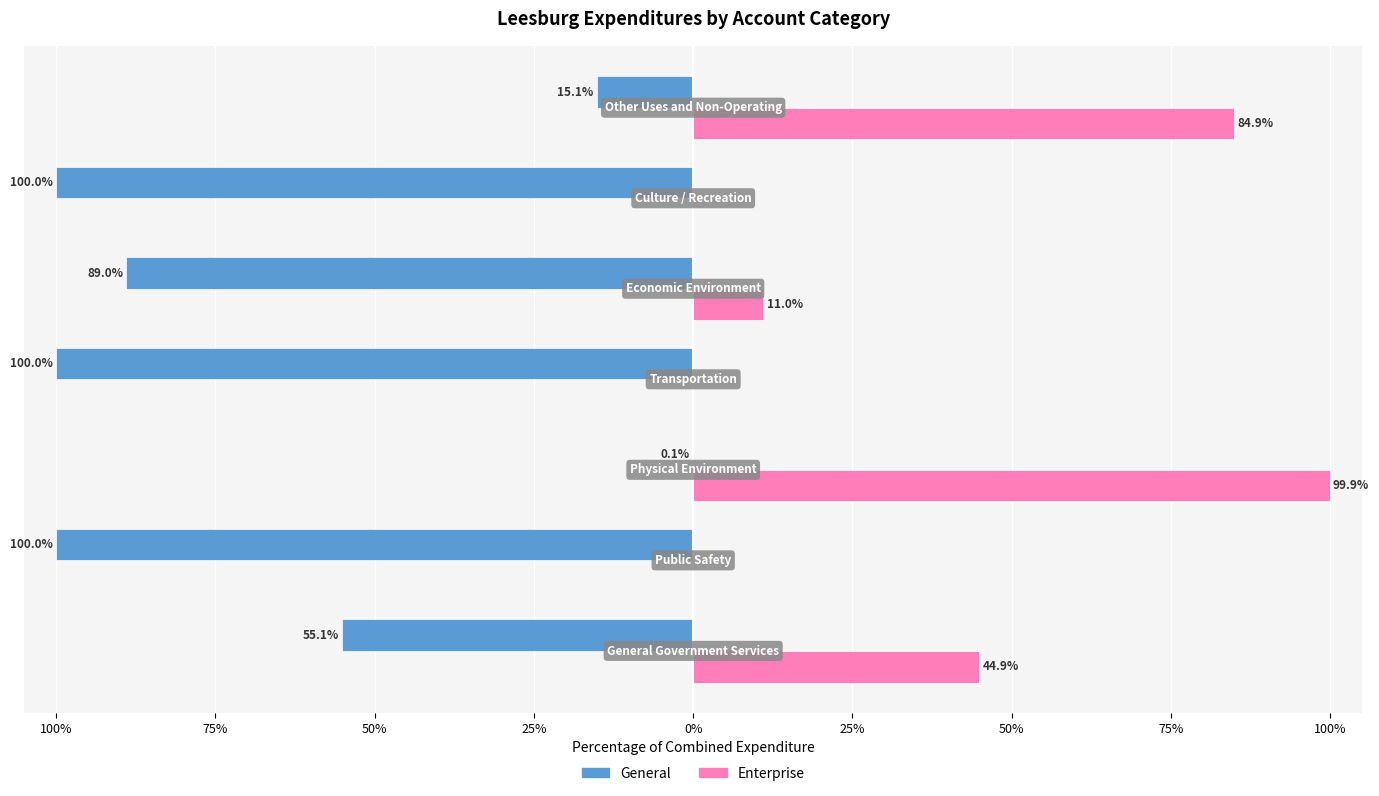

What are all the series names shown in the legend?

General, Enterprise